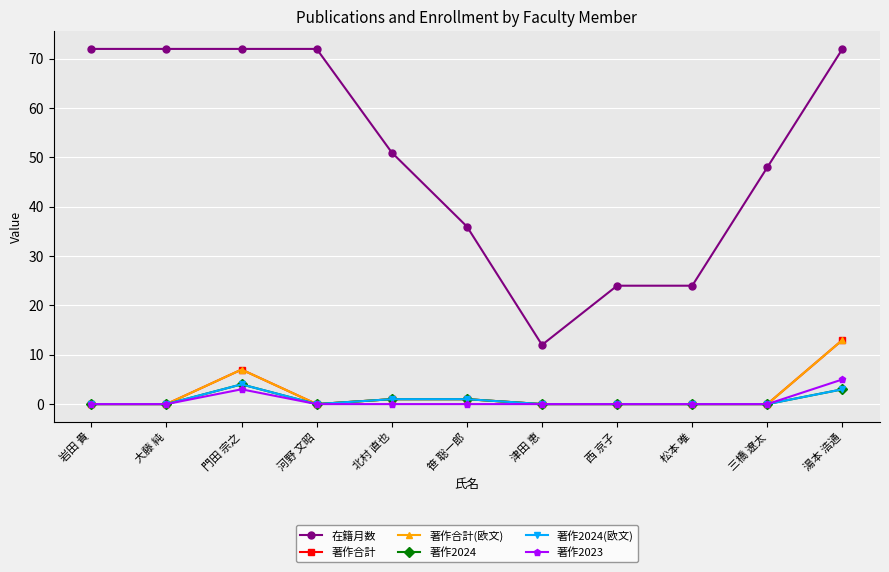

Reading left to right, transcribe all the data shown in this chart.

在籍月数: 72	72	72	72	51	36	12	24	24	48	72
著作合計: 0	0	7	0	1	1	0	0	0	0	13
著作合計(欧文): 0	0	7	0	1	1	0	0	0	0	13
著作2024: 0	0	4	0	1	1	0	0	0	0	3
著作2024(欧文): 0	0	4	0	1	1	0	0	0	0	3
著作2023: 0	0	3	0	0	0	0	0	0	0	5